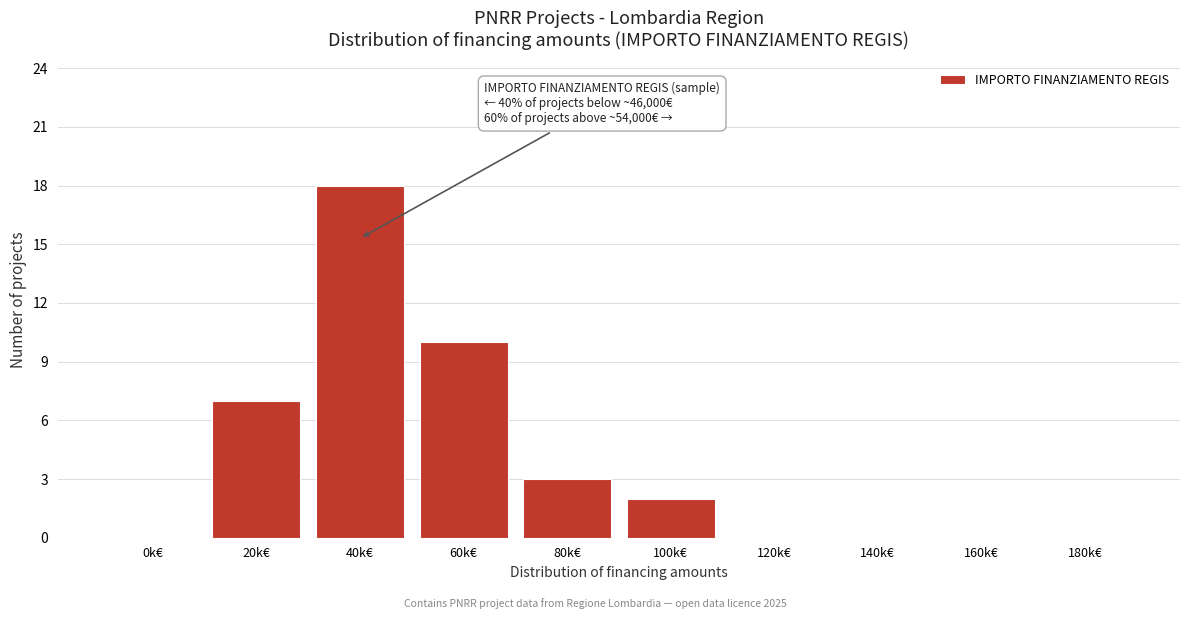

Reading right to left, transcribe all the data shown in this chart.

180k€=0	160k€=0	140k€=0	120k€=0	100k€=2	80k€=3	60k€=10	40k€=18	20k€=7	0k€=0